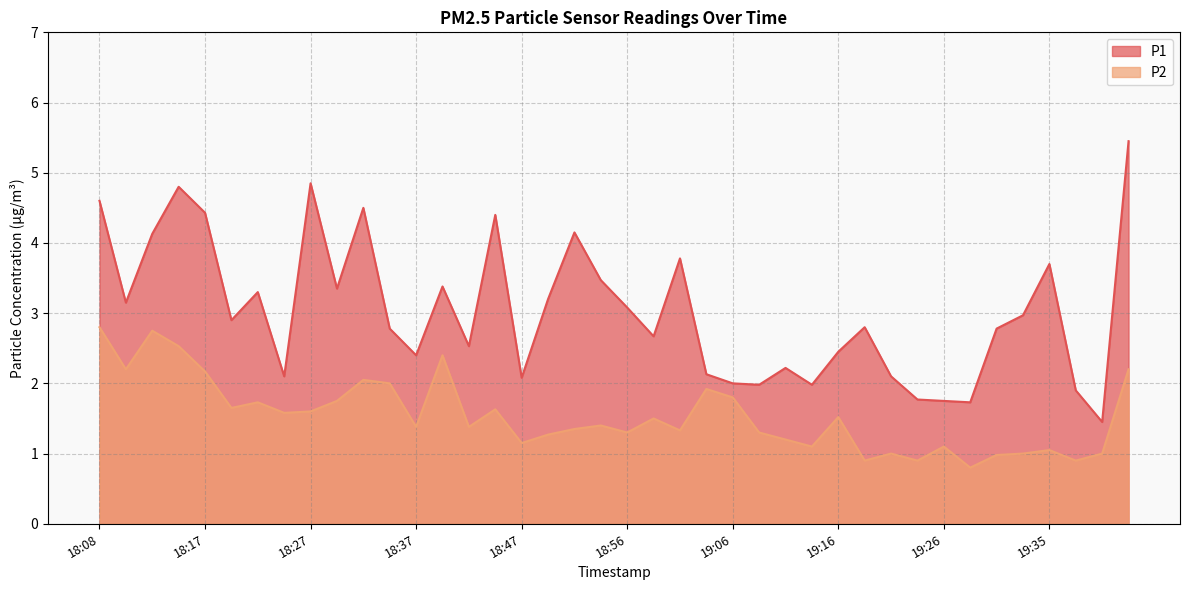

What is the difference between the maximum and second lowest values in the P2 series?

1.9